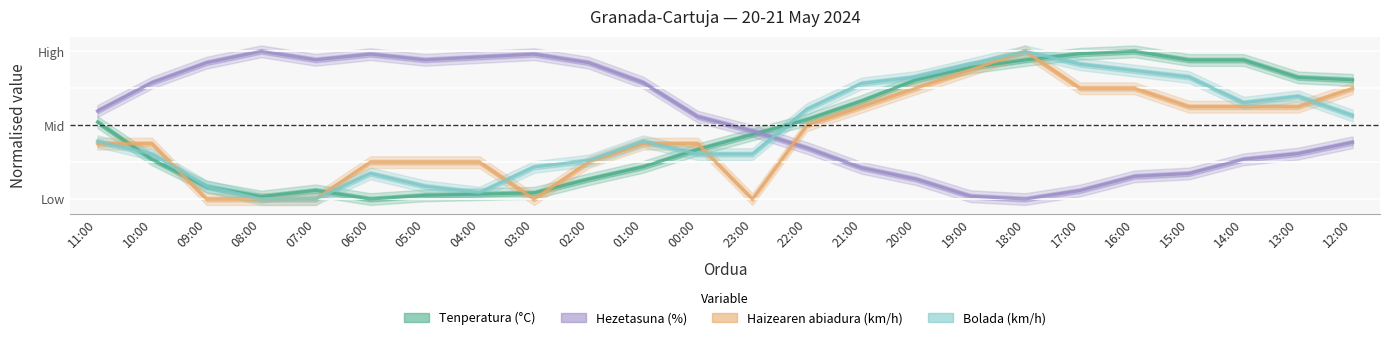

How many lines are shown in the chart?

4